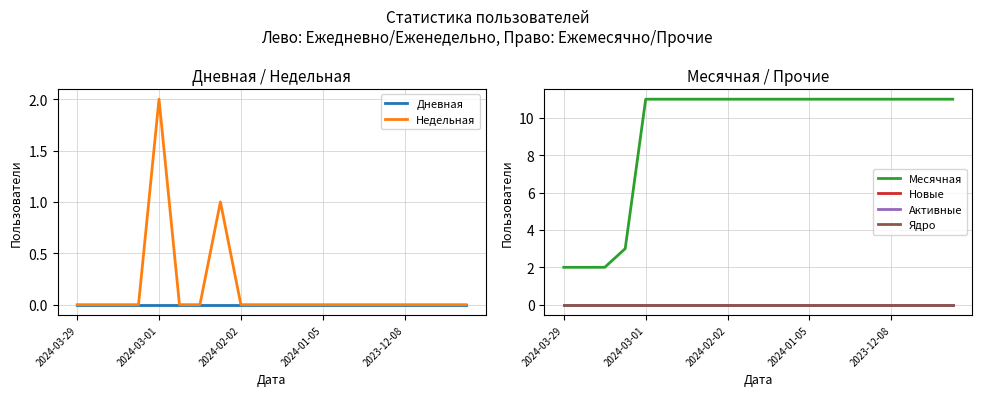

True or false: Месячная and Новые cross at least once.

False